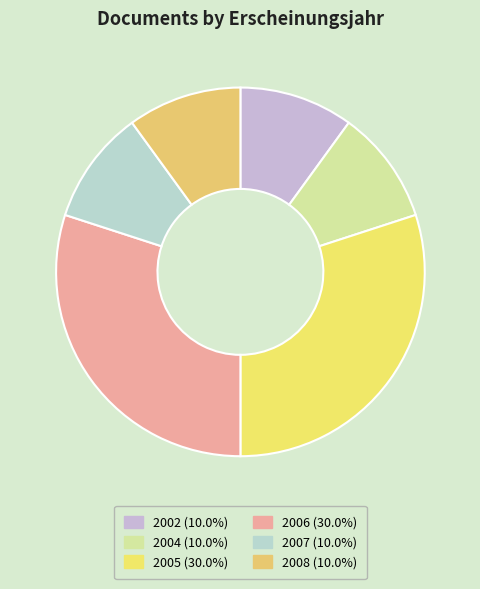

What is the ratio of the value at 2007 to the value at 2004?

1.0